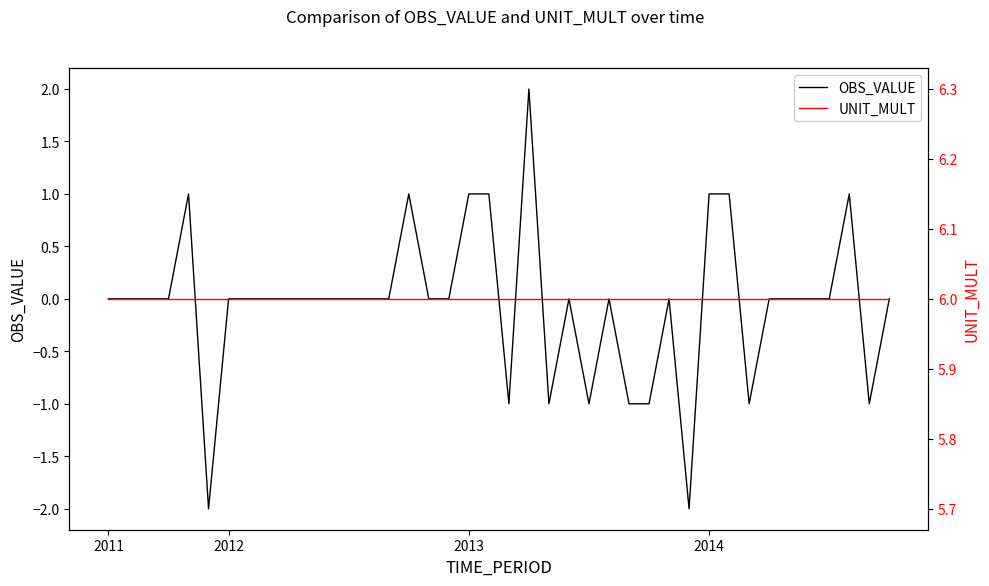

Reading left to right, list all the values displayed in this chart.

OBS_VALUE: 0	0	0	0	1	-2	0	0	0	0	0	0	0	0	0	1	0	0	1	1	-1	2	-1	0	-1	0	-1	-1	0	-2	1	1	-1	0	0	0	0	1	-1	0
UNIT_MULT: 6	6	6	6	6	6	6	6	6	6	6	6	6	6	6	6	6	6	6	6	6	6	6	6	6	6	6	6	6	6	6	6	6	6	6	6	6	6	6	6